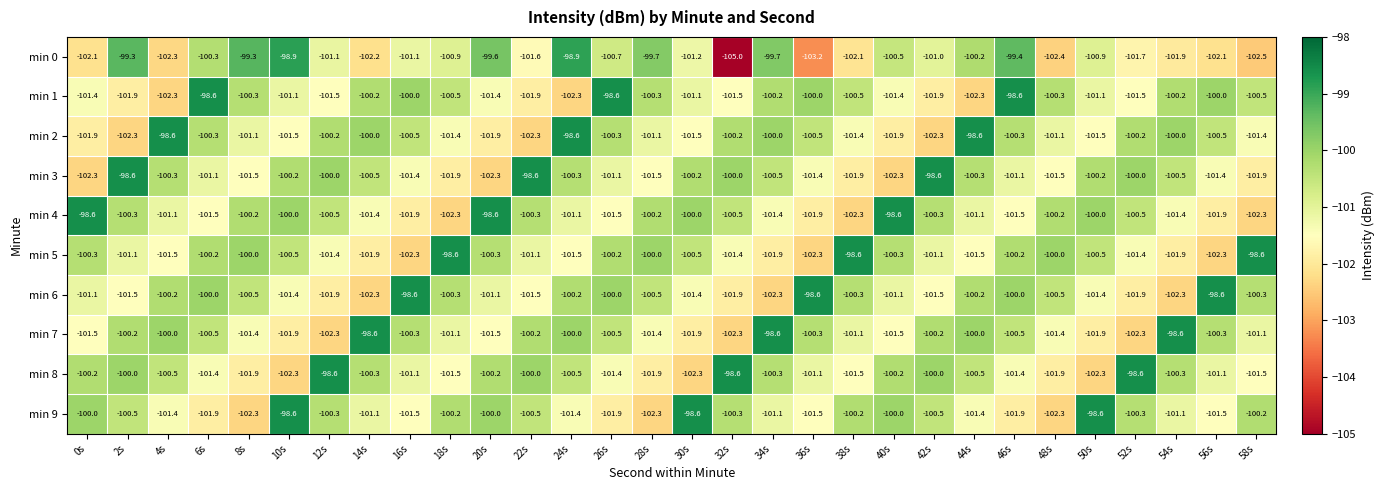

Read the min 8 value at 14s.

-100.3